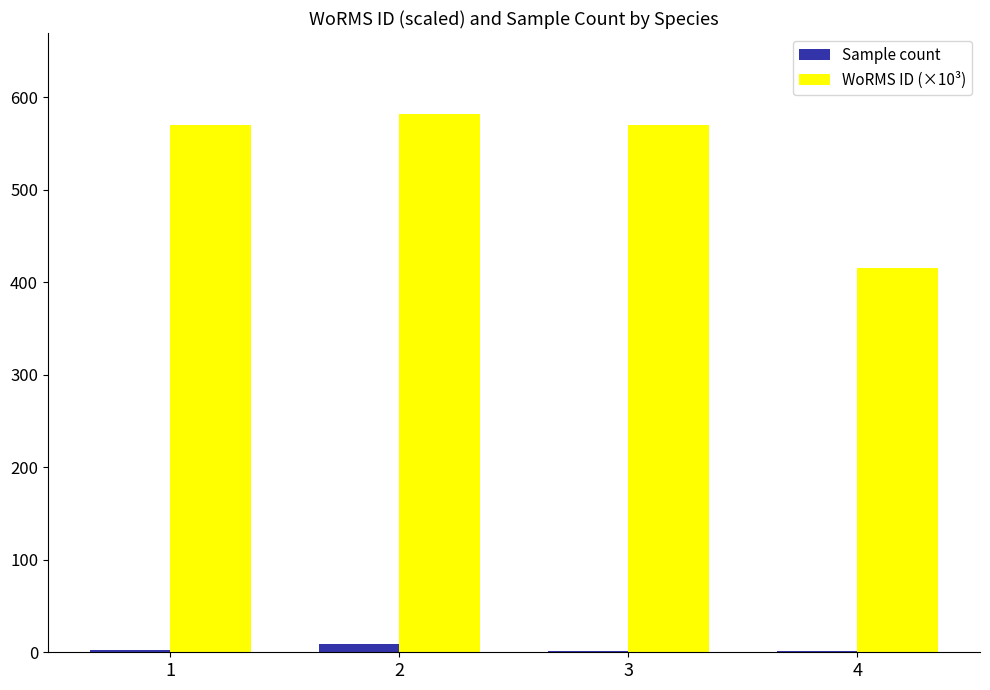

Is the value of Sample count at 4 greater than the value of WoRMS ID (×10³) at 2?

No